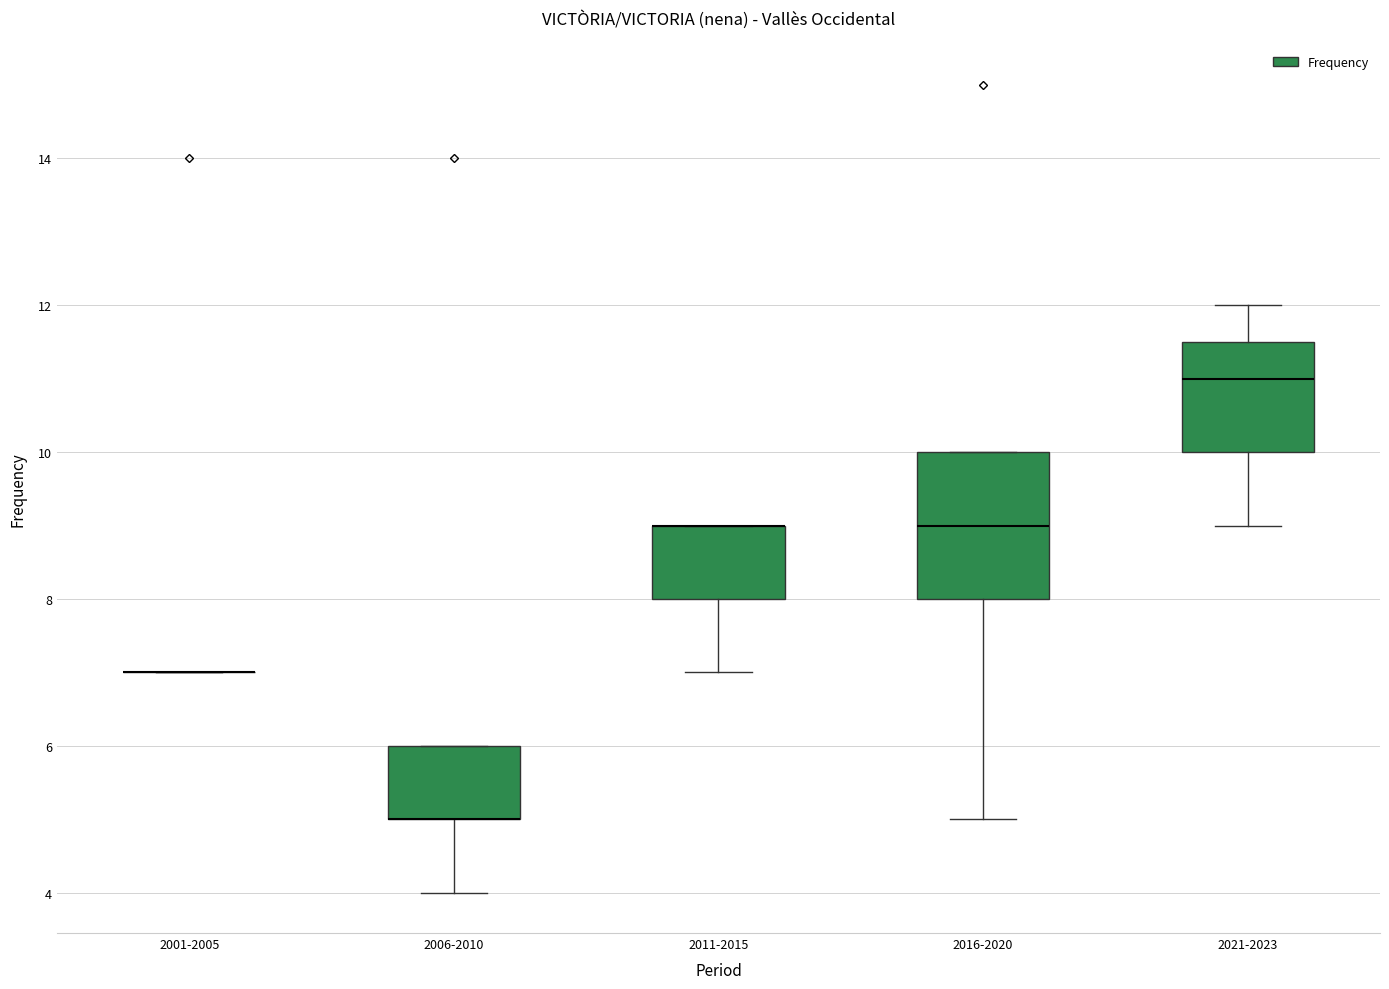

Reading left to right, transcribe this box plot: for each box, give where its median line is, the range the box spans, and where its two whiskers end, as read against the y-axis. The values are not printed on the chart, so give them approximately, as read against the axis.

2001-2005: box collapsed to a line at 7.0, whiskers 7.0 to 7.0
2006-2010: median 5.0 (drawn on the box's lower edge), box 5.0 to 6.0, whiskers 4.0 to 6.0
2011-2015: median 9.0 (drawn on the box's upper edge), box 8.0 to 9.0, whiskers 7.0 to 9.0
2016-2020: median 9.0, box 8.0 to 10.0, whiskers 5.0 to 10.0
2021-2023: median 11.0, box 10.0 to 11.6, whiskers 9.0 to 12.0